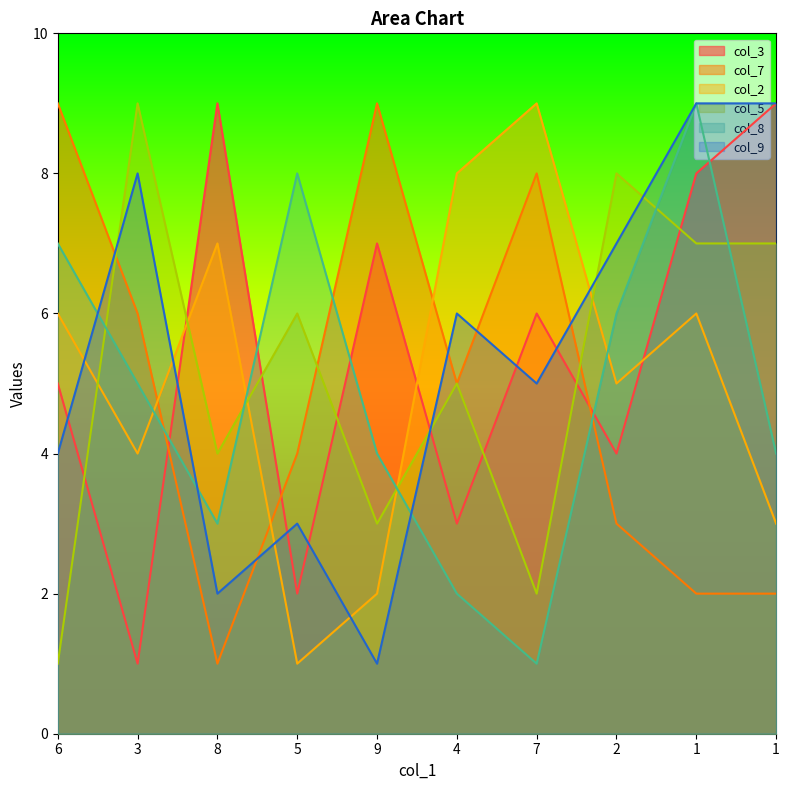

True or false: col_9 and col_8 cross at least once.

True